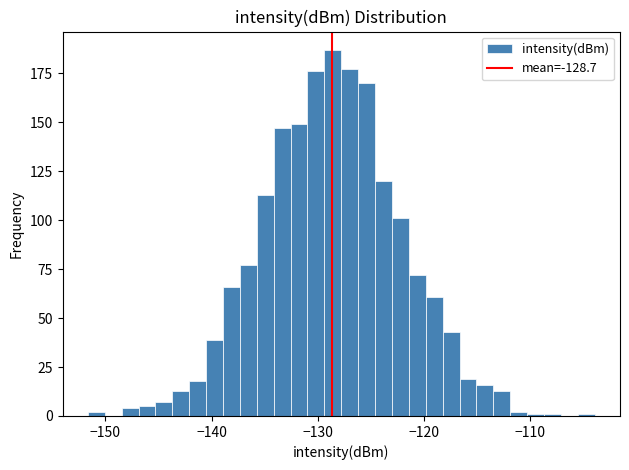

Around what value on the x-axis is the tallest bar? Give the approximate position of its centre, as read against the axis.

-129